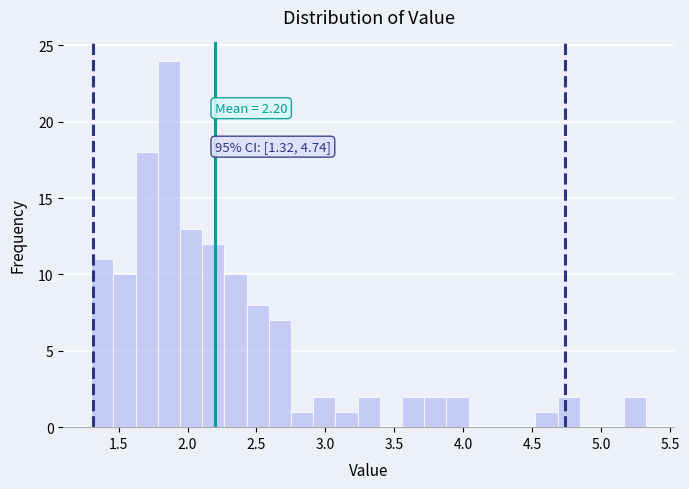

Around what value on the x-axis is the tallest bar? Give the approximate position of its centre, as read against the axis.

1.85